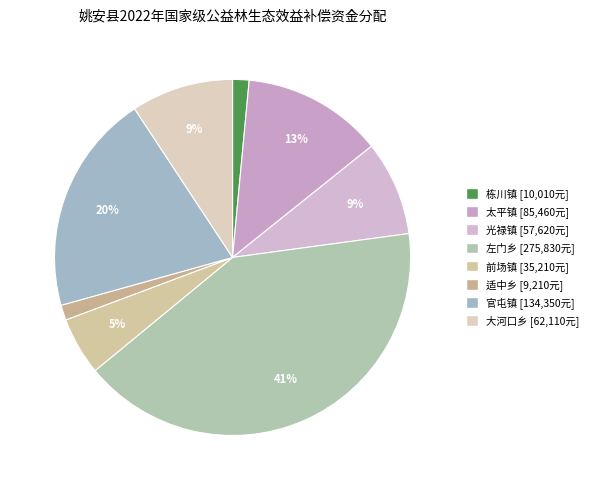

To the nearest percent, what portion does 栋川镇 represent?

1%